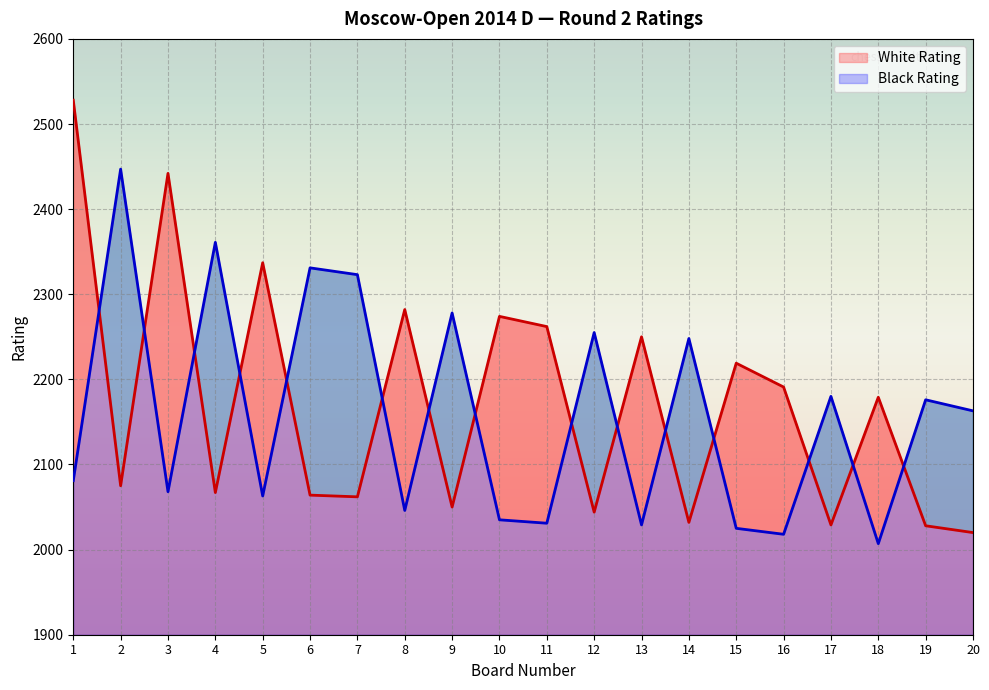

Rank the series by their maximum value, from highest to lowest.

White Rating, Black Rating